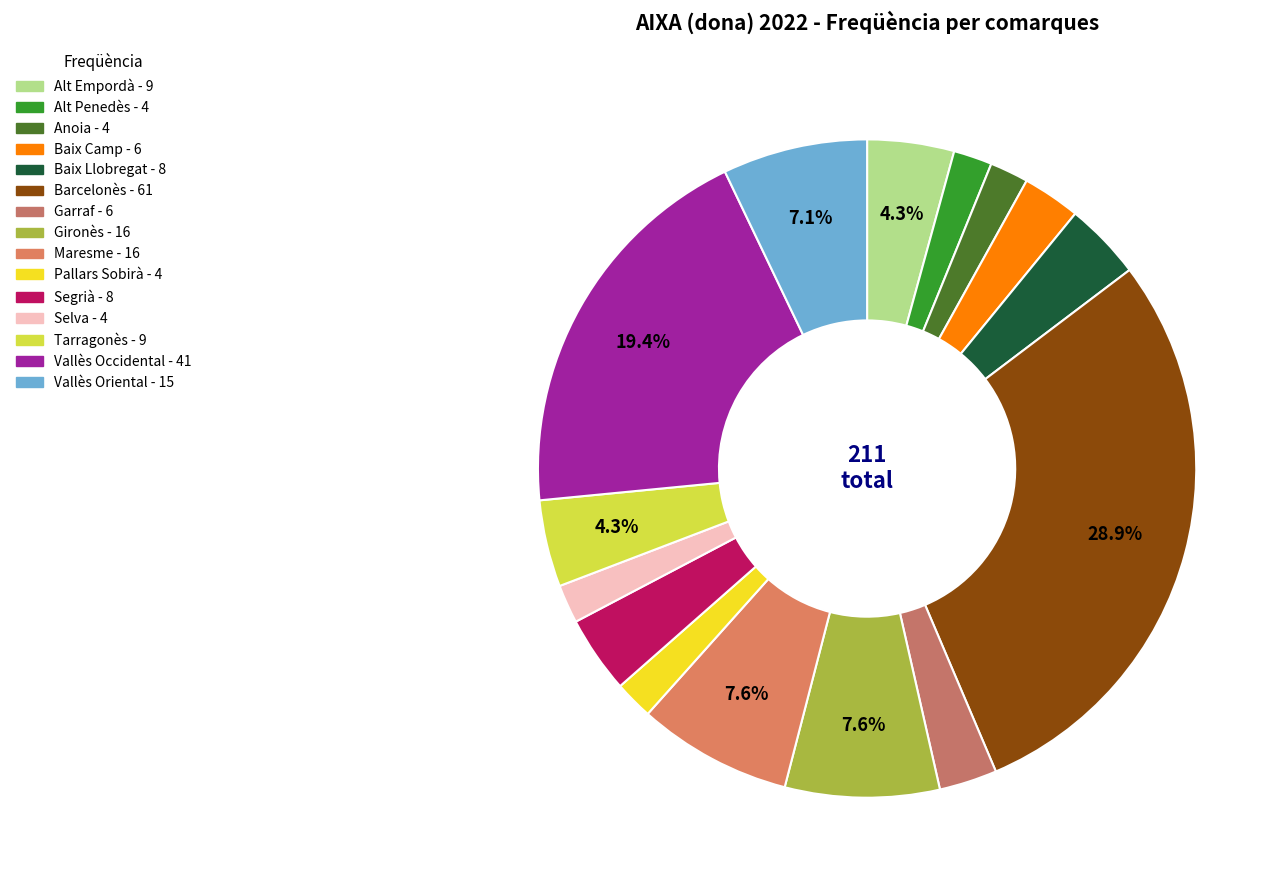

To the nearest percent, what portion does Gironès represent?

8%